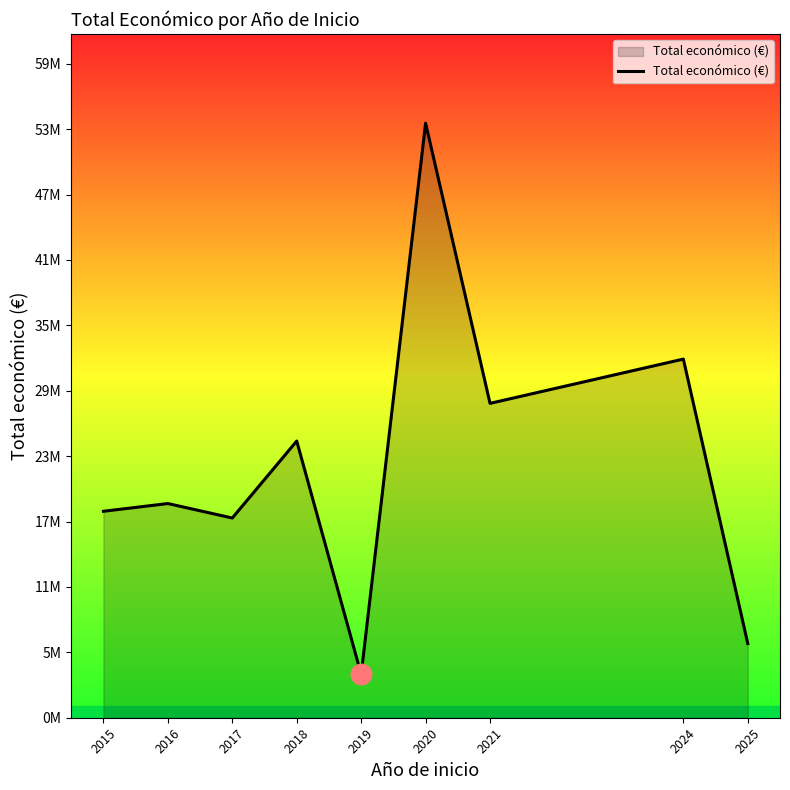

Between 2016 and 2020, which is larger?

2020